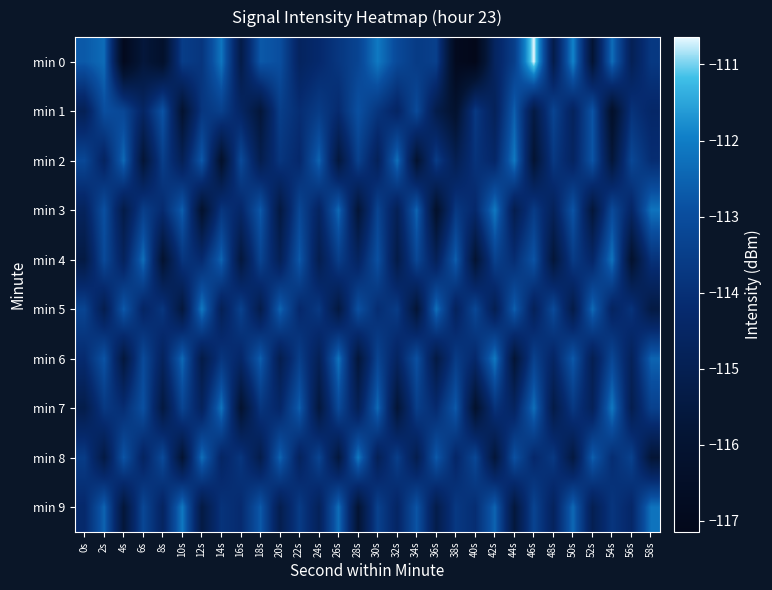

Which label corresponds to the largest value in the chart?

46s